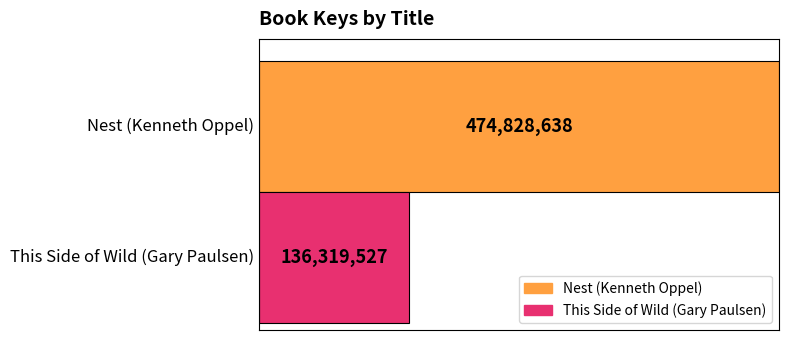

What are all the series names shown in the legend?

Nest (Kenneth Oppel), This Side of Wild (Gary Paulsen)